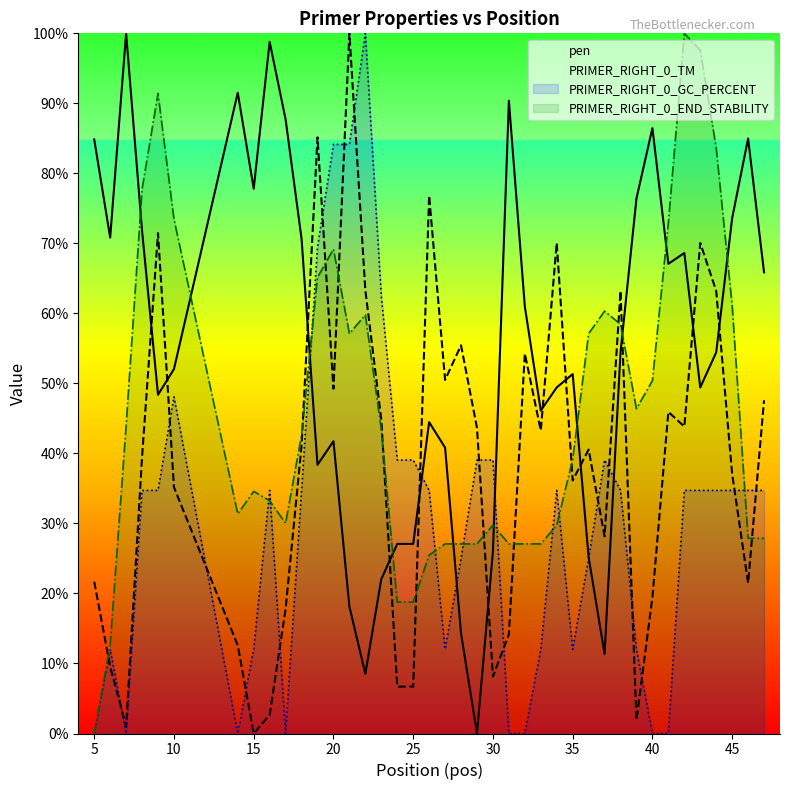

List the series in order of their overall mean, highest first.

pen, PRIMER_RIGHT_0_END_STABILITY, PRIMER_RIGHT_0_TM, PRIMER_RIGHT_0_GC_PERCENT